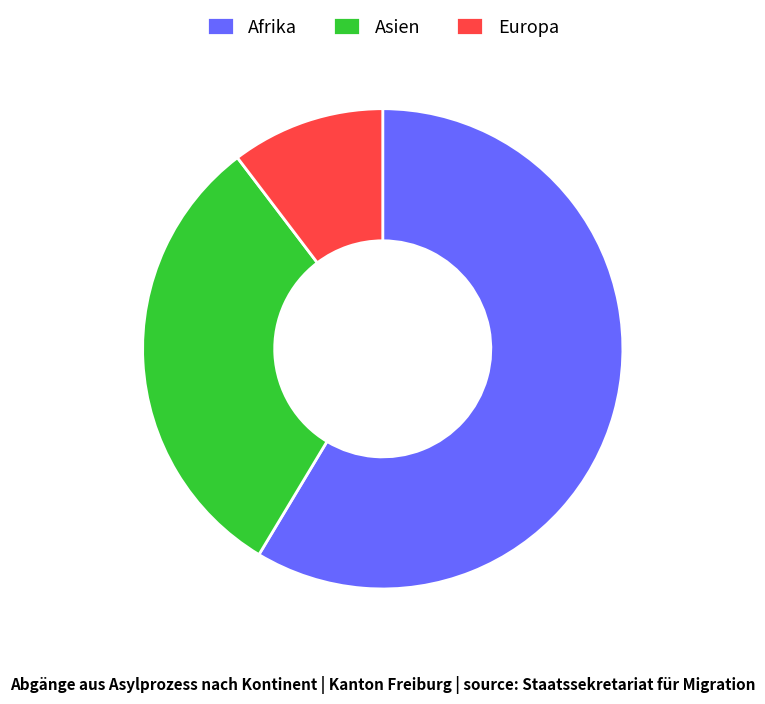

Does any single category account for the majority?

Yes